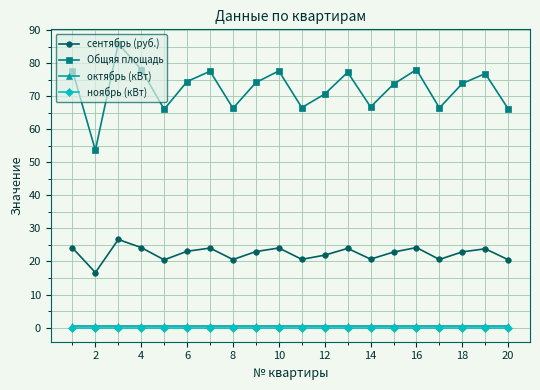

True or false: сентябрь (руб.) and октябрь (кВт) intersect in this chart.

False